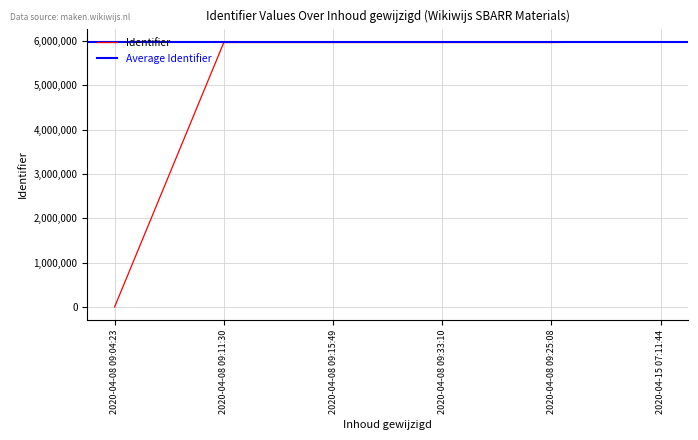

Reading right to left, list all the values displayed in this chart.

5979853	5965973	5965959	5965941	5965903	0